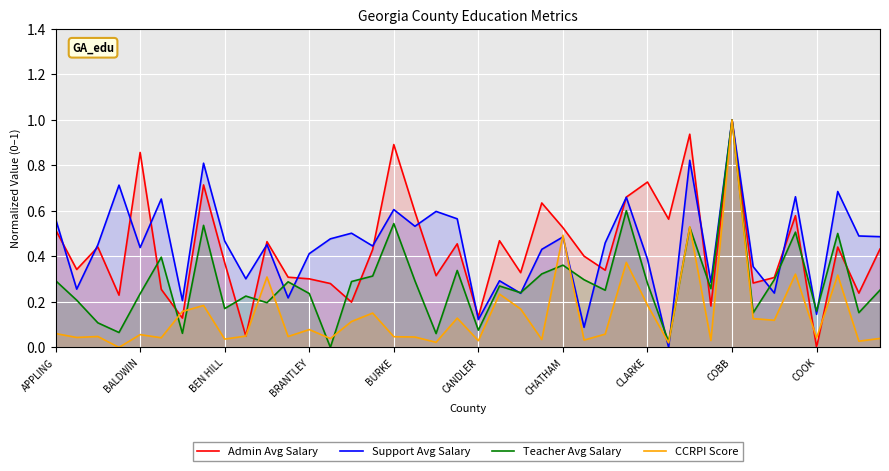

How many distinct data groups are displayed?

4